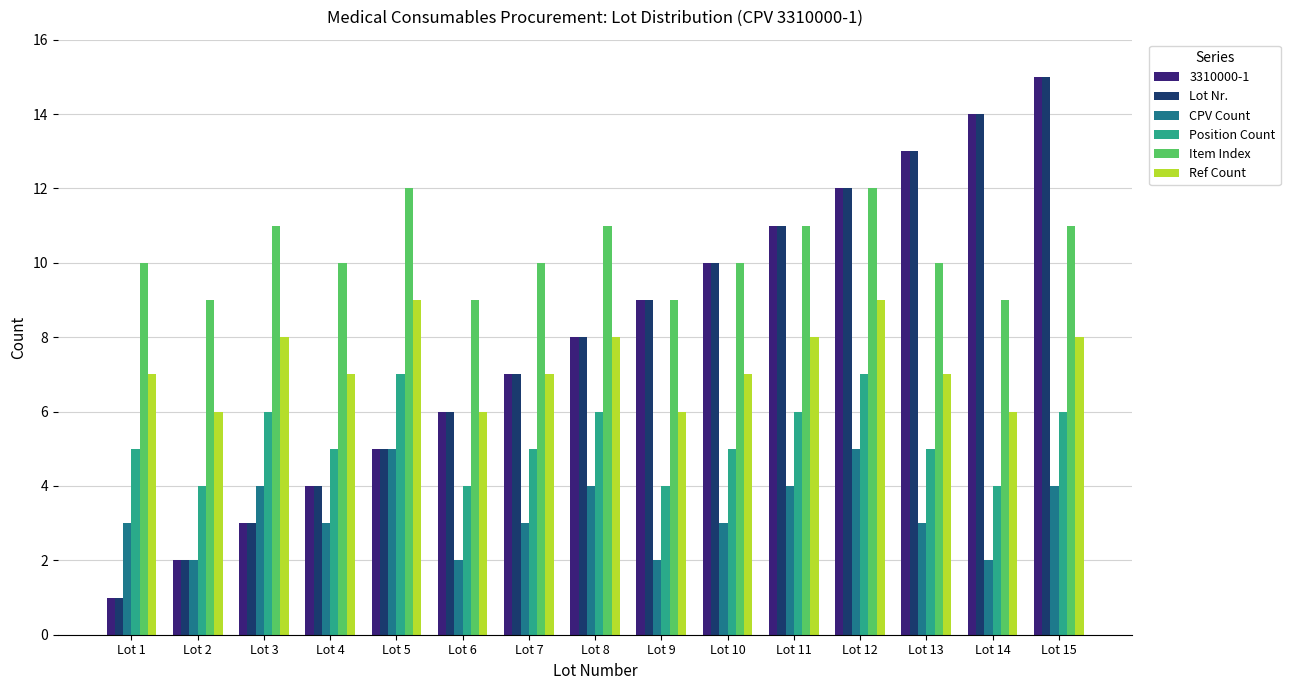

The Ref Count series shows 5 at Lot 12. True or false?

False